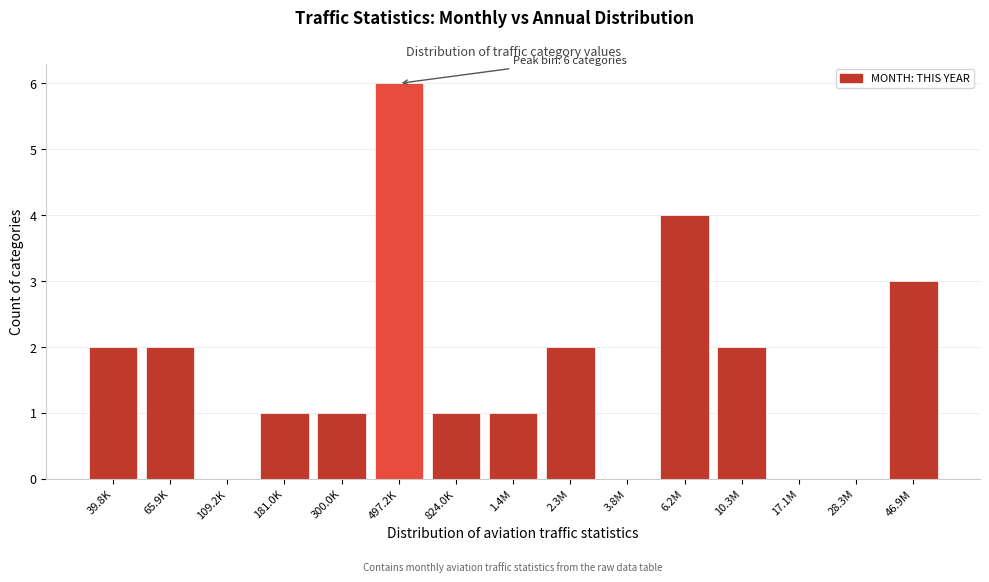

Reading left to right, extract all data points from this chart.

39.8K=2	65.9K=2	109.2K=0	181.0K=1	300.0K=1	497.2K=6	824.0K=1	1.4M=1	2.3M=2	3.8M=0	6.2M=4	10.3M=2	17.1M=0	28.3M=0	46.9M=3